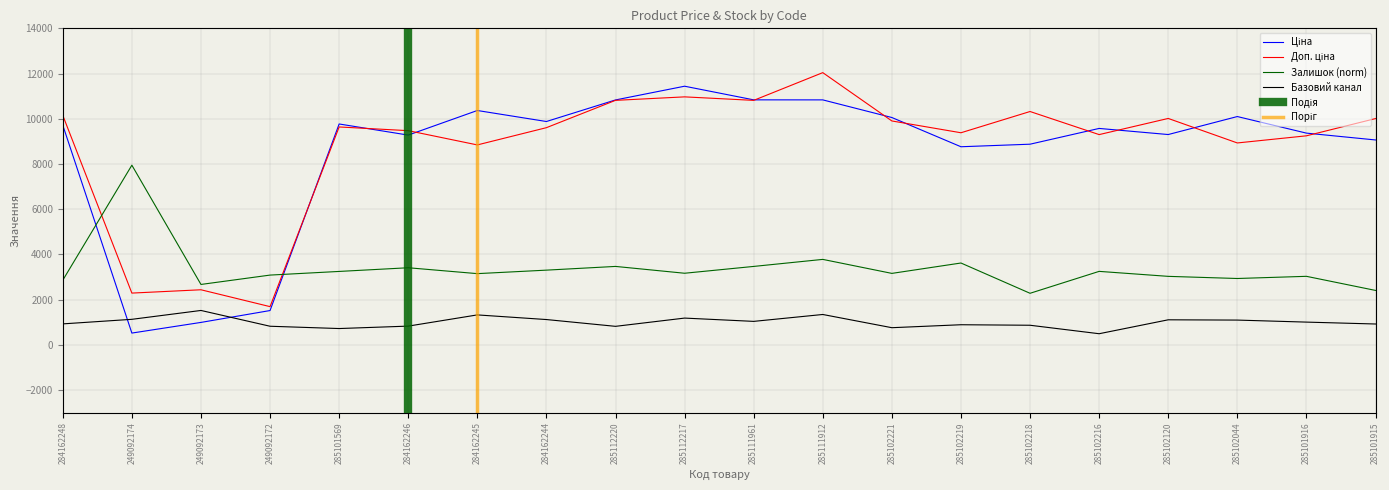

Is it true that Доп. ціна equals 9604.7 at 284162244?

True